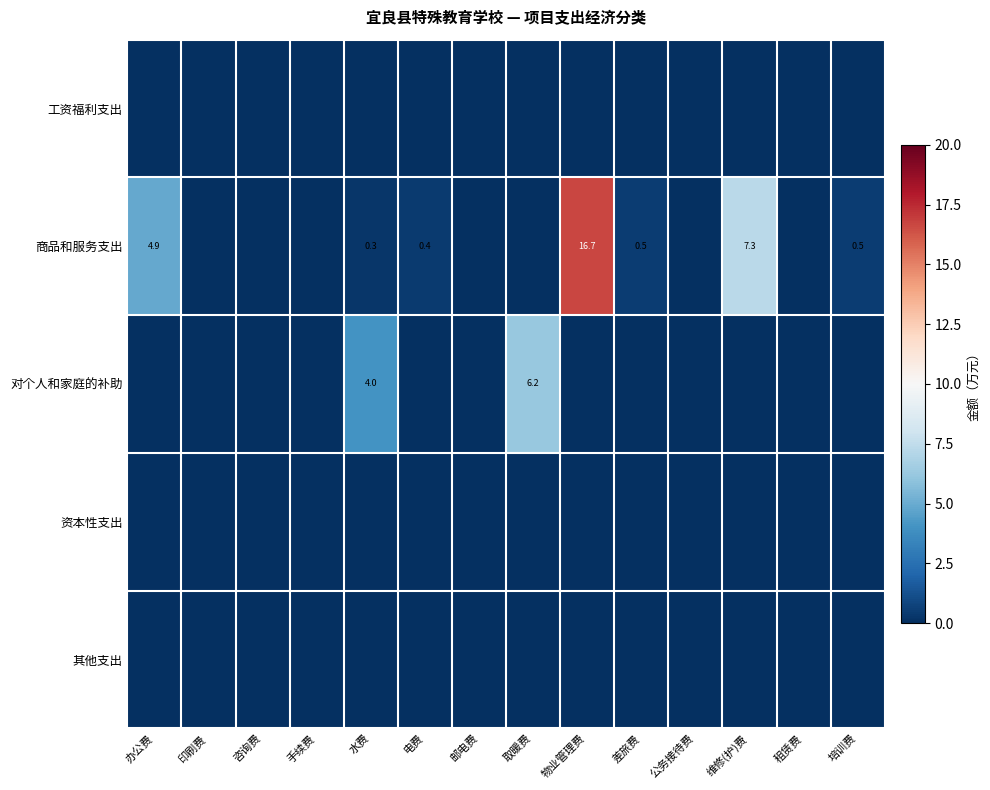

The value of 商品和服务支出 at 办公费 is 4.9. True or false?

True